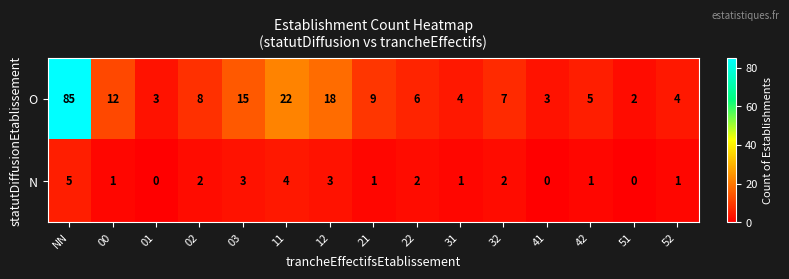

Is it true that O equals 6 at 22?

True